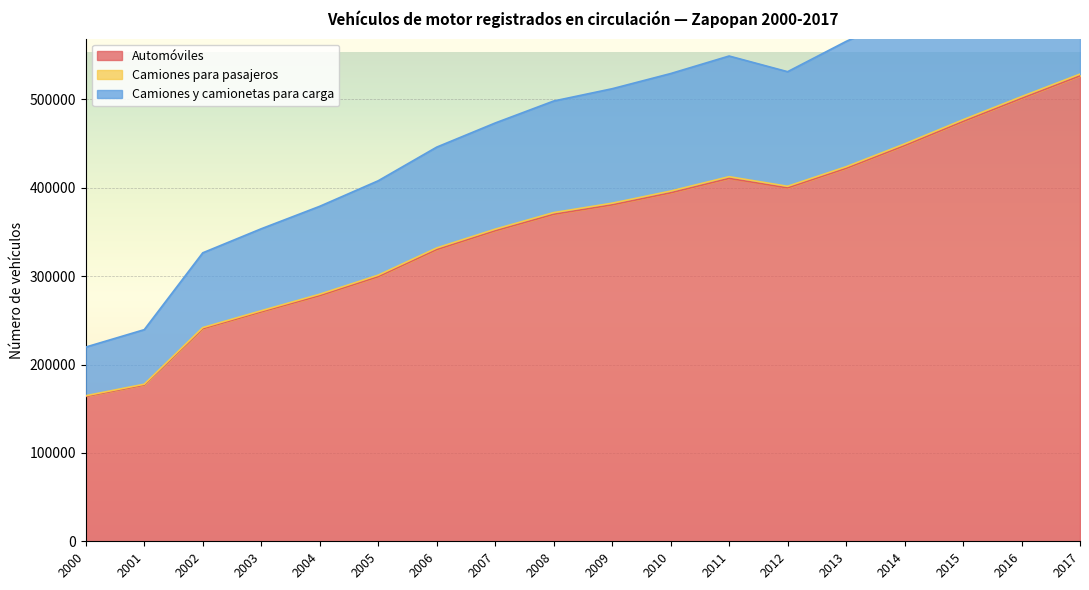

Is it true that Automóviles equals 278038 at 2004?

True